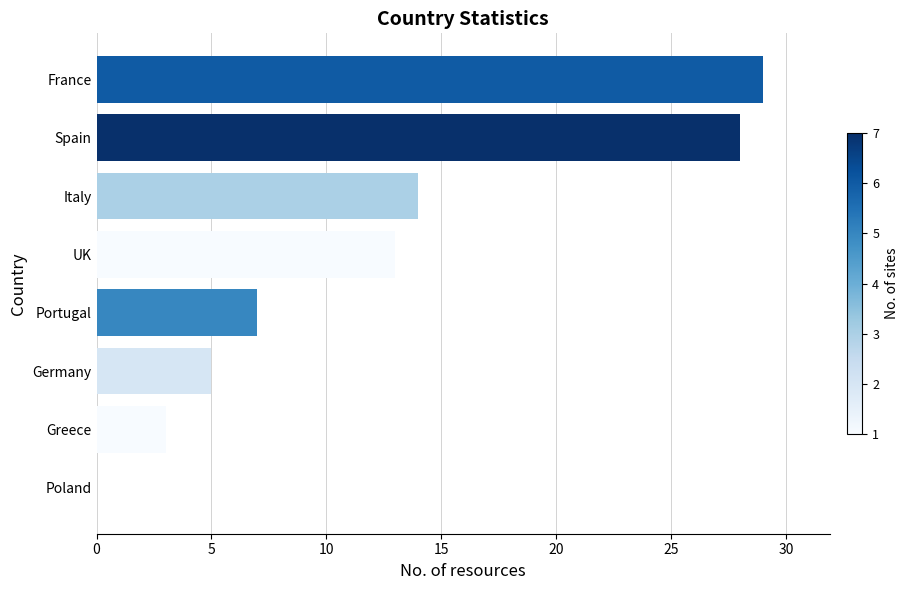

Which category has the highest value across all series?

France